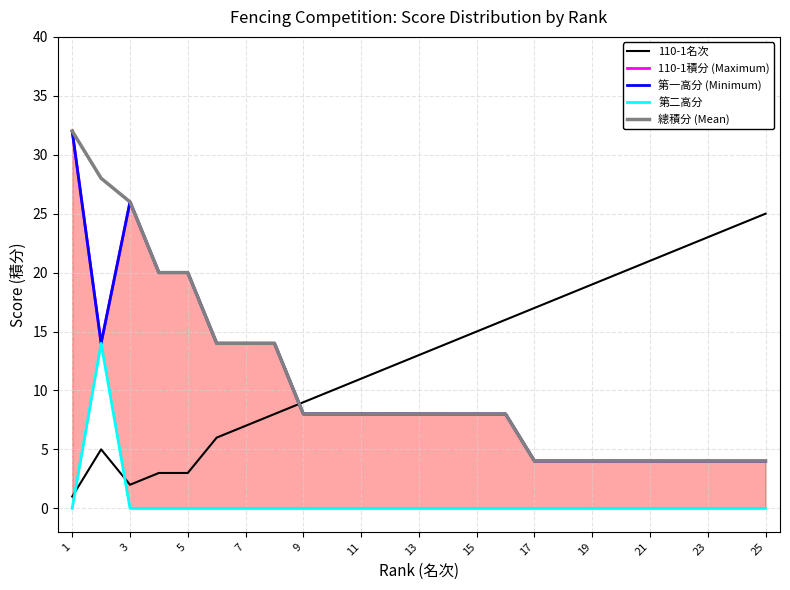

At which category is the sum across all series the highest?

1